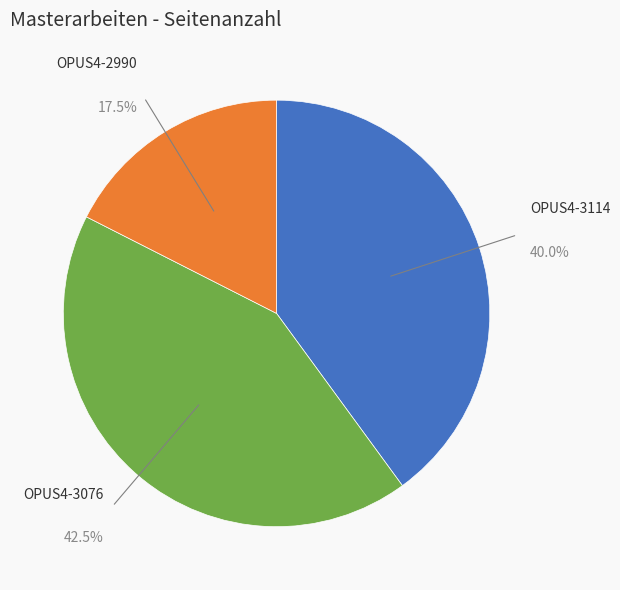

How many slices are in this pie chart?

3